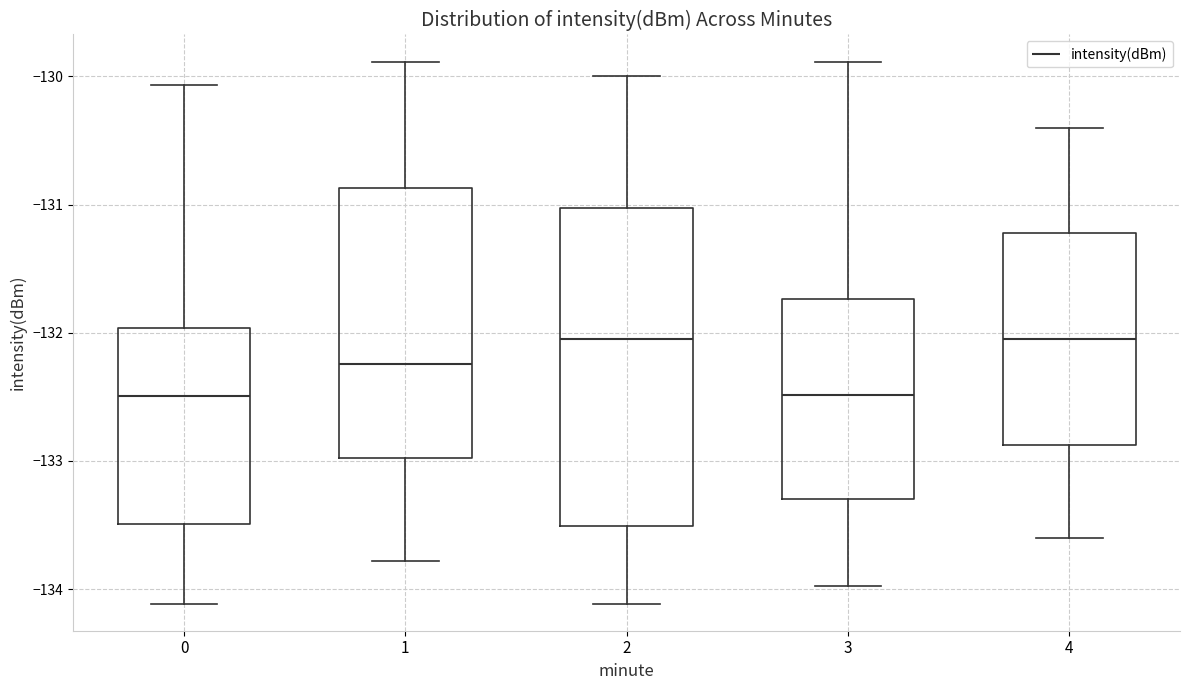

Reading left to right, read every box against the y-axis: the position of its median line, the range the box covers, and the ends of its whiskers. The values are not printed on the chart, so give them approximately, as read against the axis.

0: median -132.5, box -133.5 to -132.0, whiskers -134.1 to -130.1
1: median -132.2, box -133.0 to -130.9, whiskers -133.8 to -129.9
2: median -132.0, box -133.5 to -131.0, whiskers -134.1 to -130.0
3: median -132.5, box -133.3 to -131.7, whiskers -134.0 to -129.9
4: median -132.0, box -132.9 to -131.2, whiskers -133.6 to -130.4